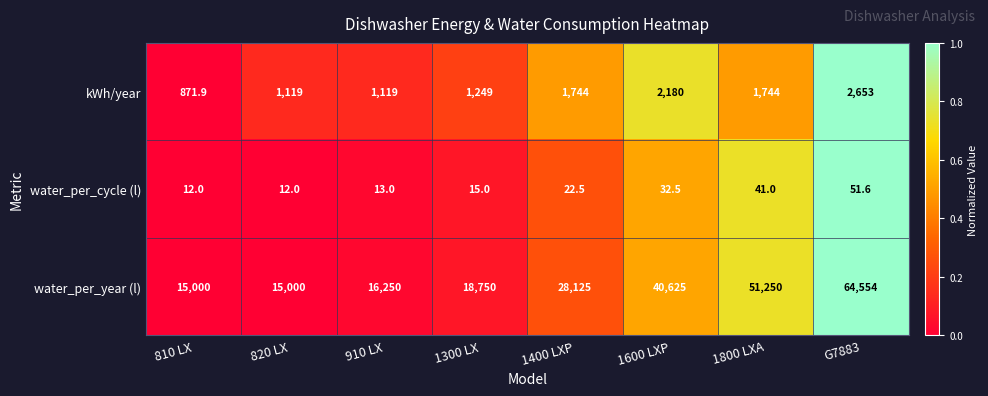

Which series has the widest spread of values?

water_per_year (l)